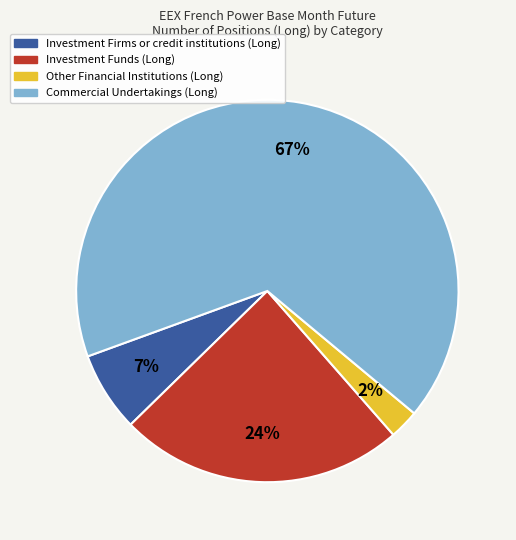

Which category accounts for the majority?

Commercial Undertakings (Long)